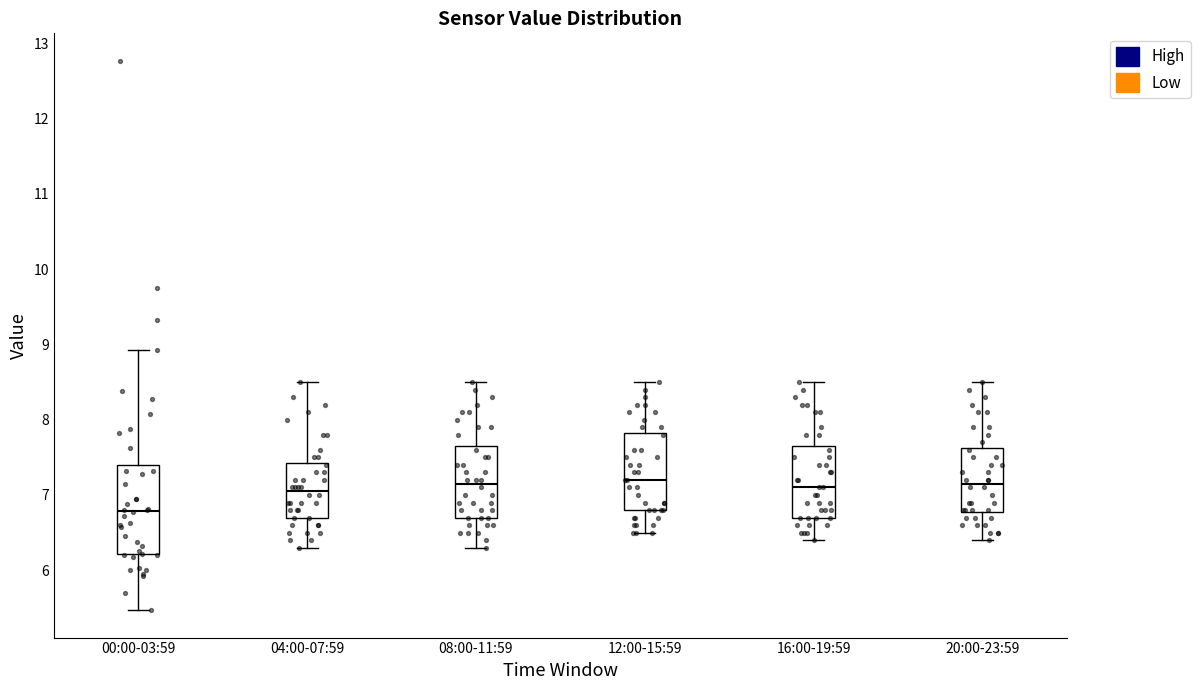

Where is the upper edge of the box for 16:00-19:59 on the y-axis? The values are not printed on the chart, so give them approximately, as read against the axis.

7.7